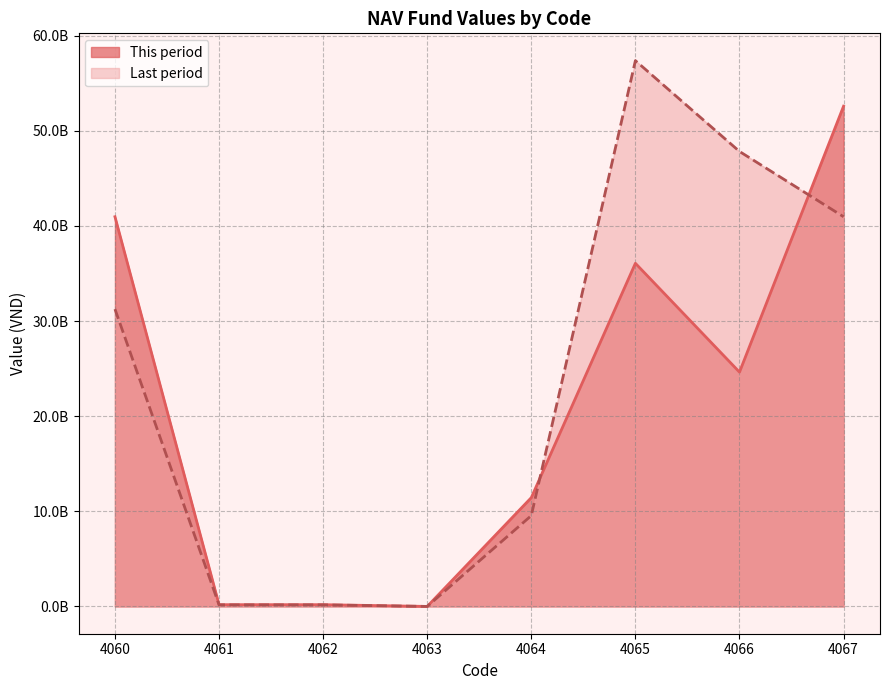

At how many categories does at least one series exceed 40904372499?

4